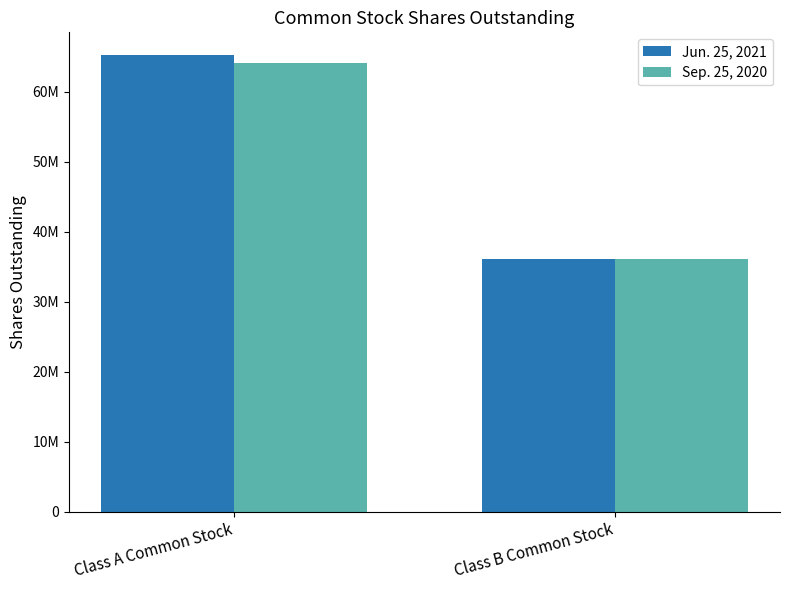

At Class B Common Stock, list the series in order from largest to smallest.

Sep. 25, 2020, Jun. 25, 2021